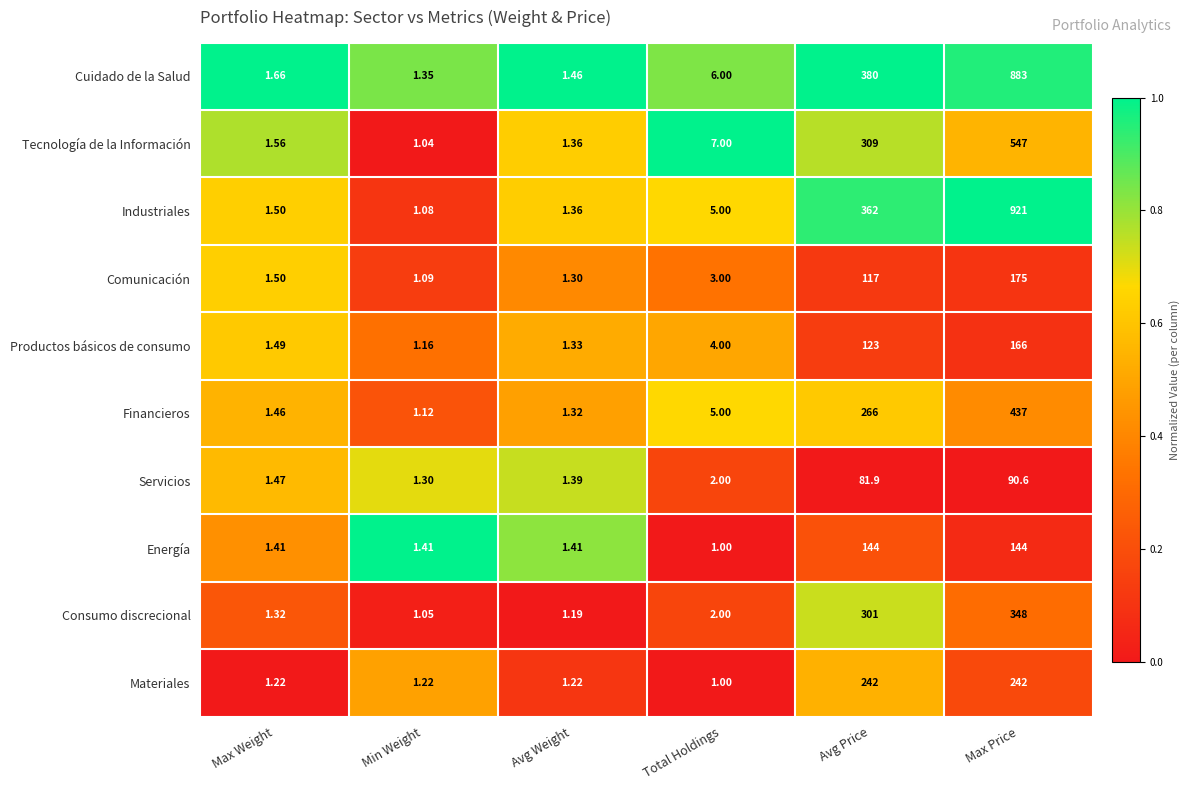

At which label does Comunicación reach its minimum?

Min Weight